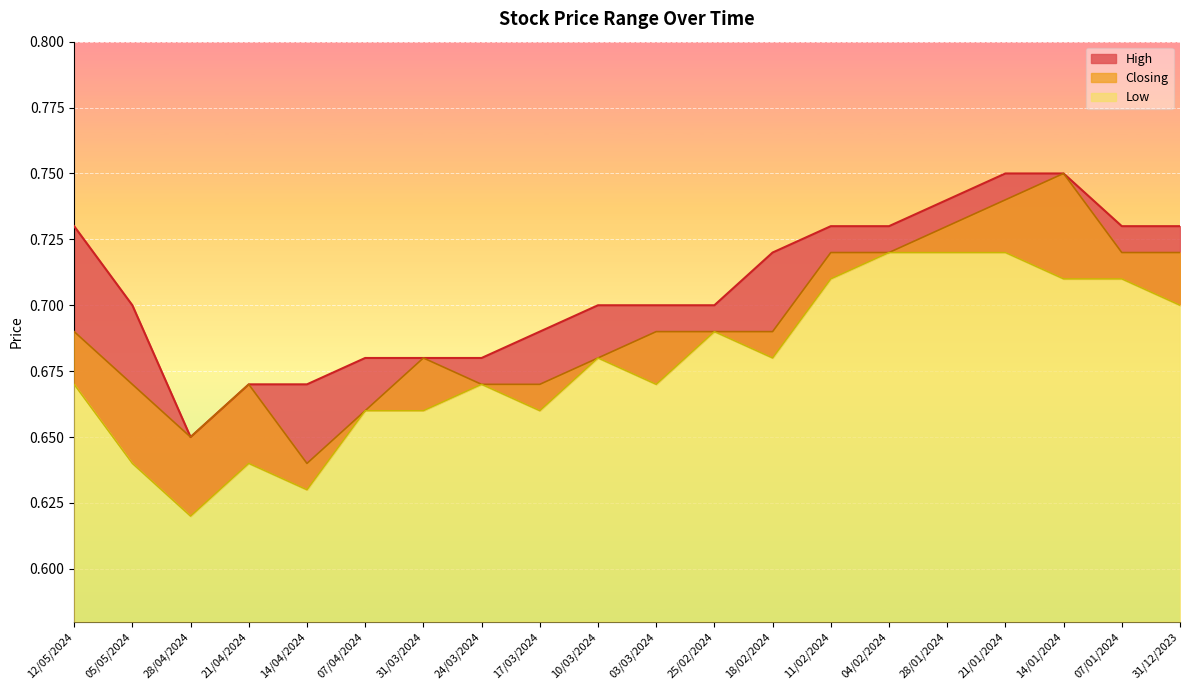

True or false: Closing has more than 2 points higher than both neighbors.

True